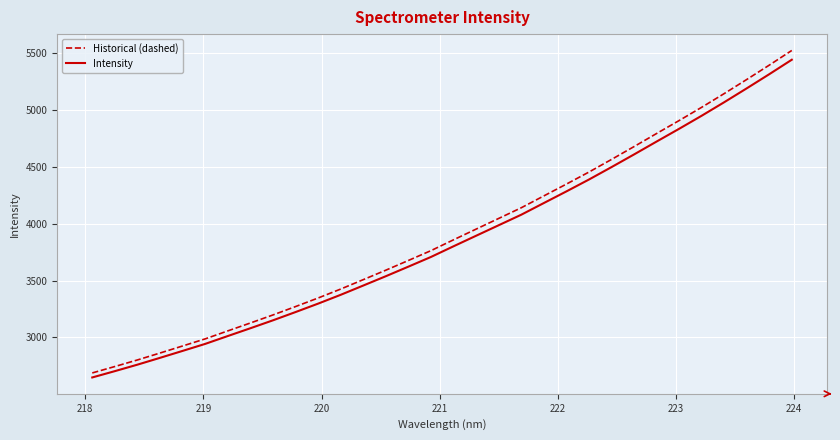

True or false: Historical (dashed) and Intensity intersect in this chart.

False